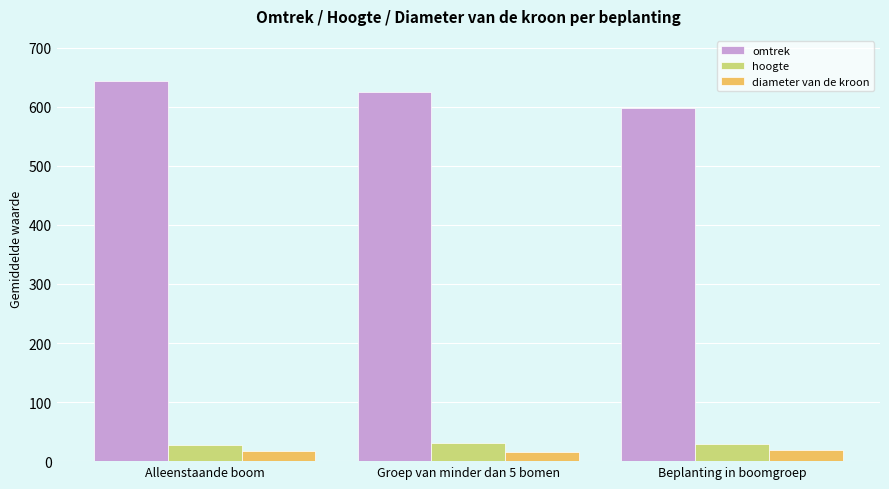

Is the value of hoogte at Alleenstaande boom greater than the value of omtrek at Beplanting in boomgroep?

No